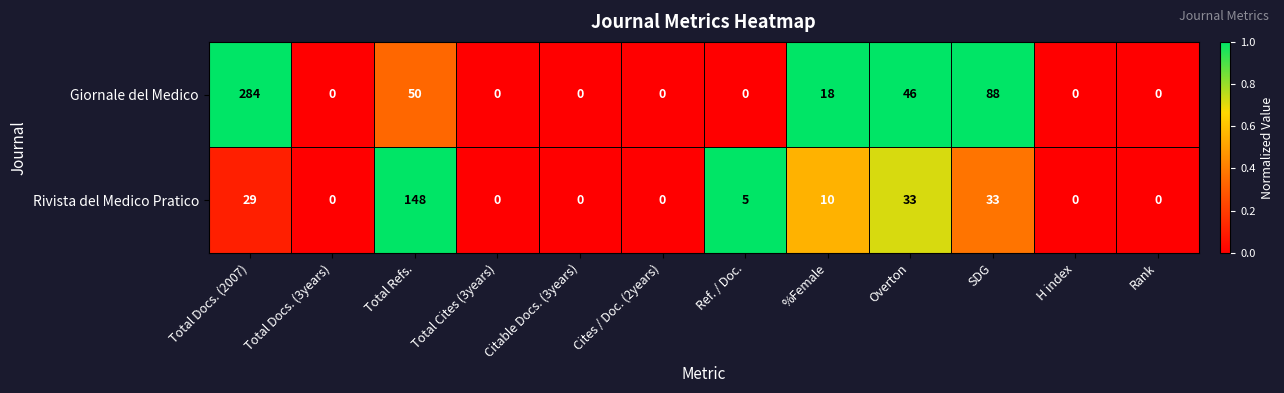

Which series has the largest total across all categories?

Giornale del Medico